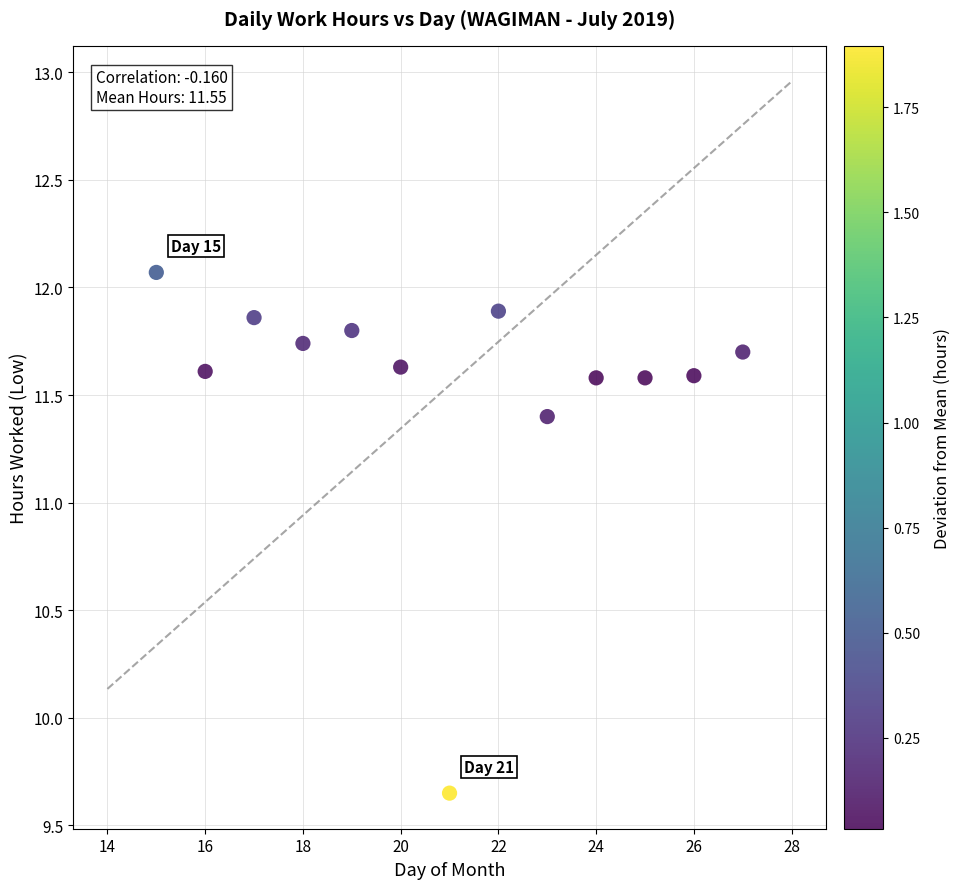

What is the range of X values (max minus min)?

12.0